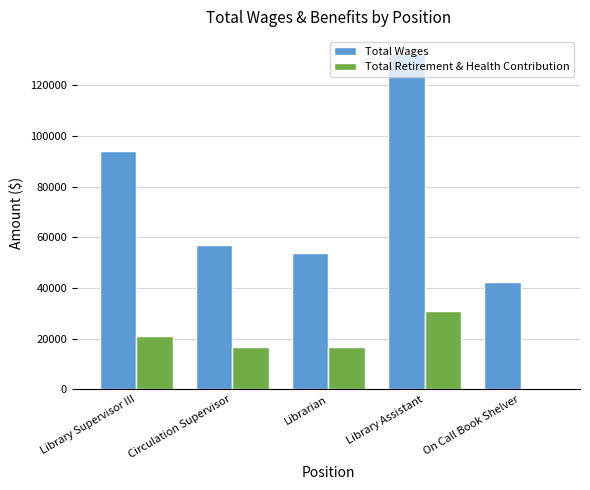

Which category has the highest value in the Total Wages series?

Library Assistant